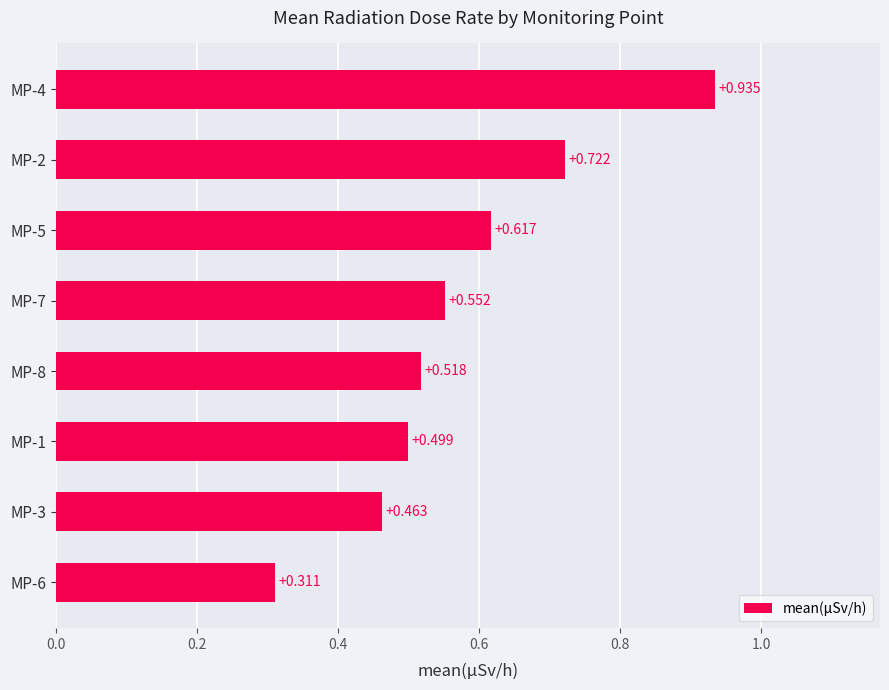

Are the bars horizontal?

Yes